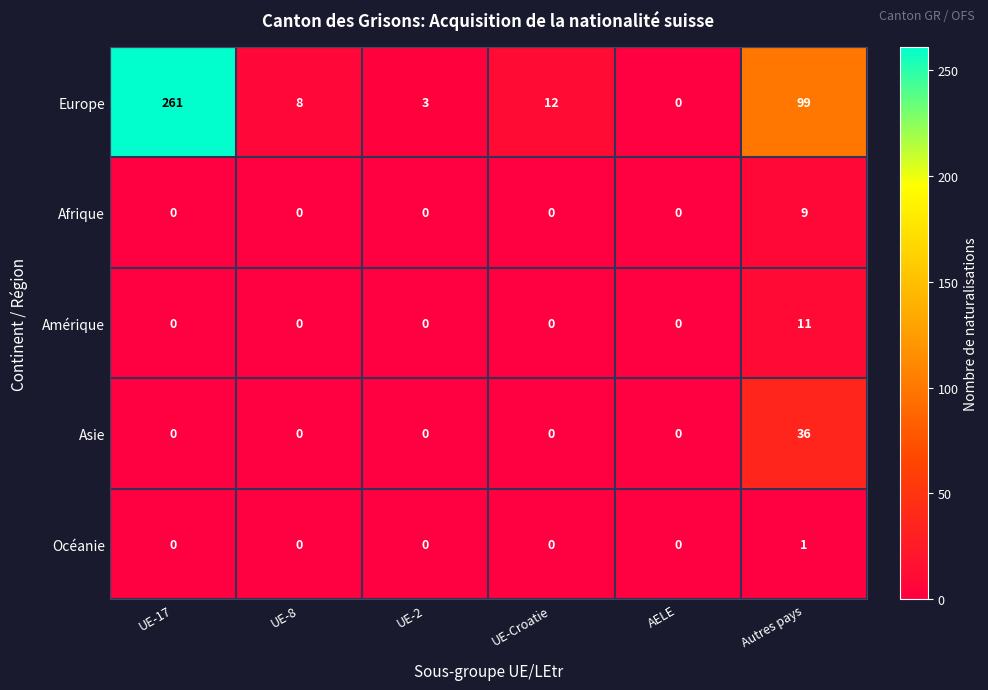

Reading right to left, extract all data points from this chart.

Europe: 99	0	12	3	8	261
Afrique: 9	0	0	0	0	0
Amérique: 11	0	0	0	0	0
Asie: 36	0	0	0	0	0
Océanie: 1	0	0	0	0	0